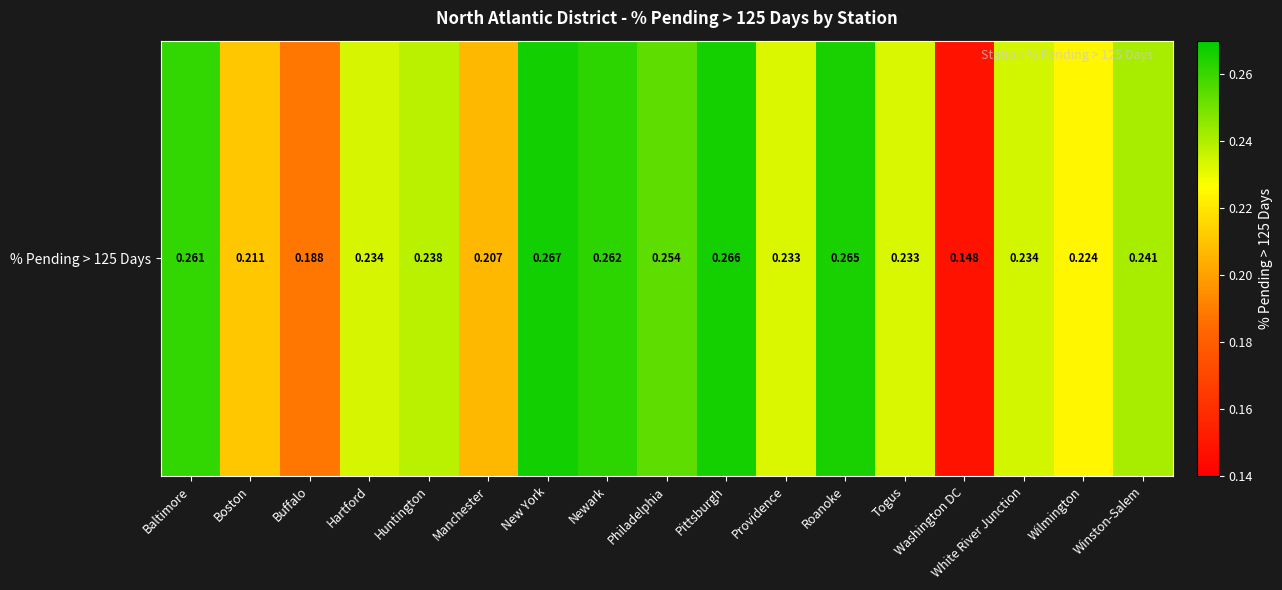

What is the greatest value displayed?

0.3